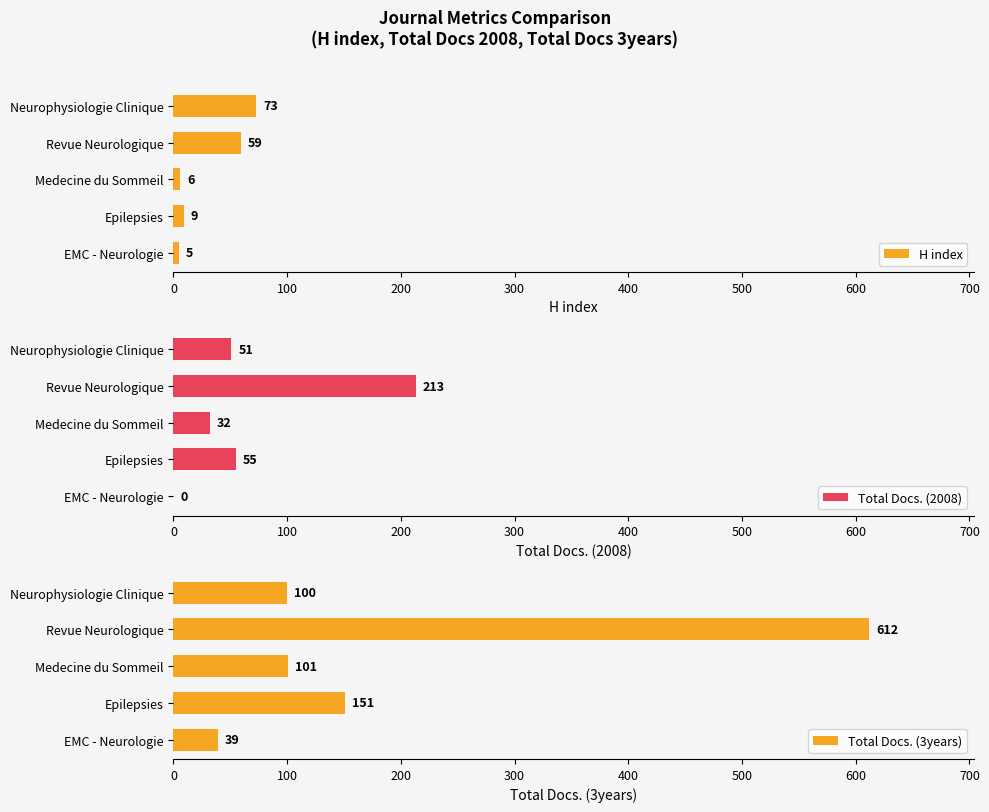

The value of Total Docs. (3years) at Neurophysiologie Clinique is 100. True or false?

True